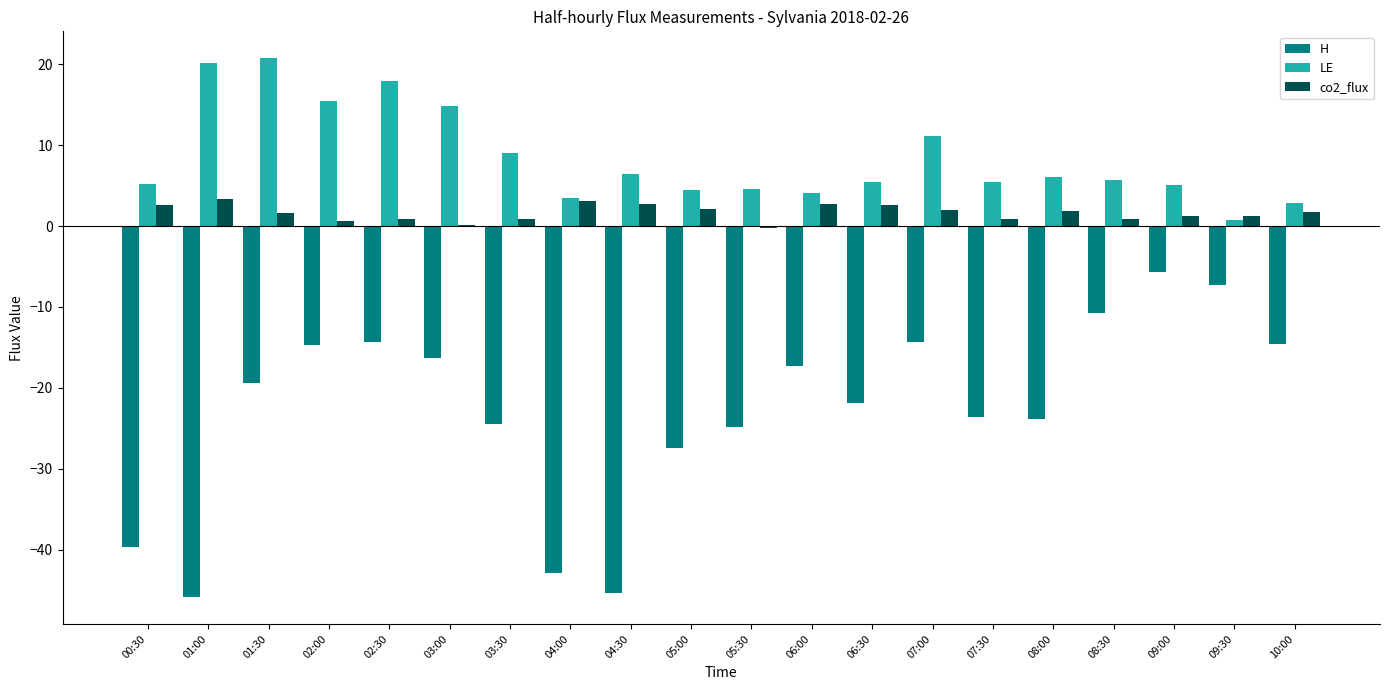

How many groups of bars are there?

20